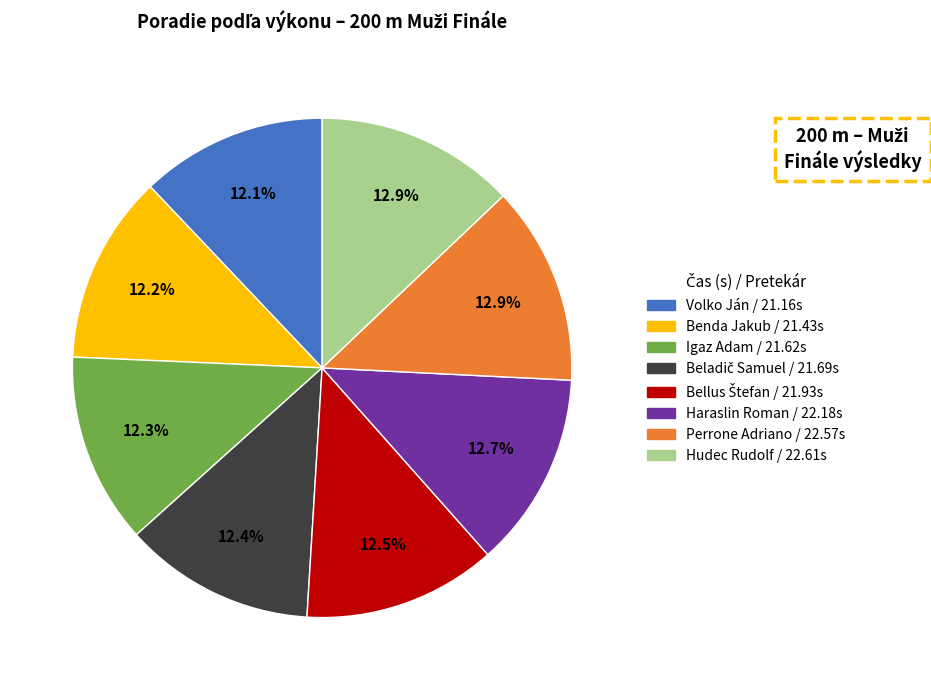

How much of the chart is everything except Haraslin Roman?

87.3%